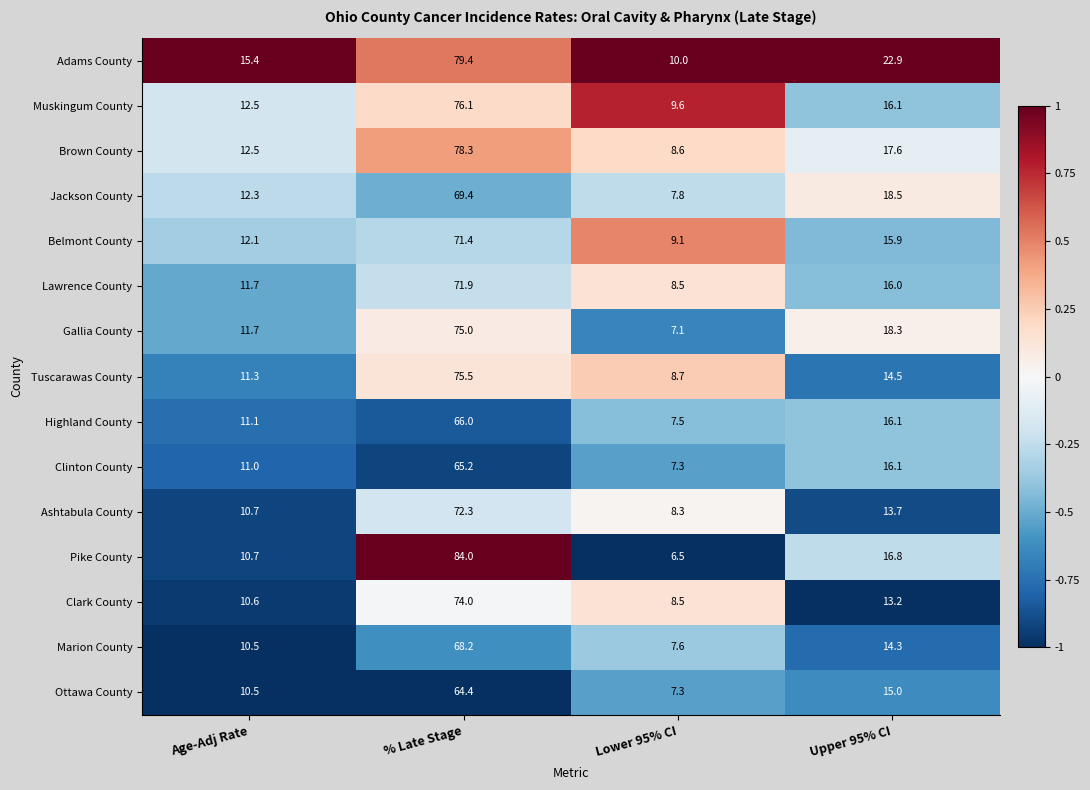

How many series are shown in this chart?

15